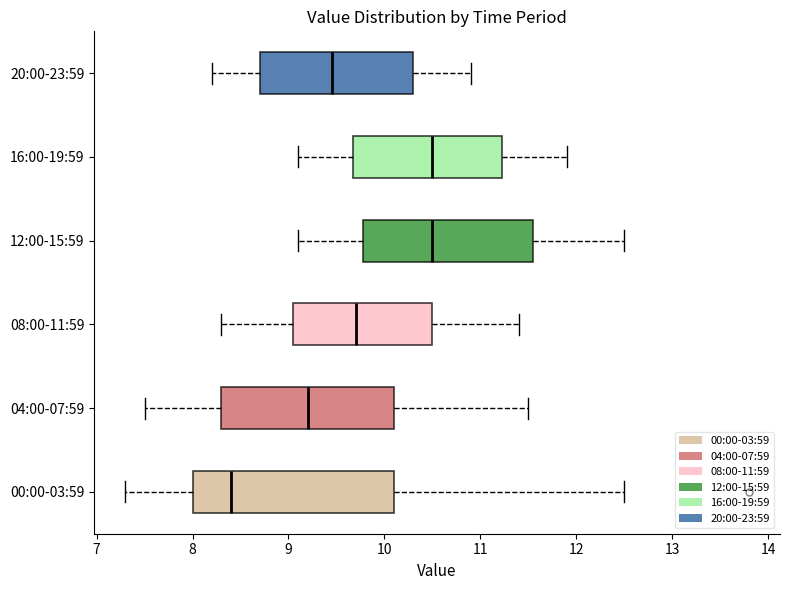

Reading bottom to top, transcribe this box plot: for each box, give where its median line is, the range the box spans, and where its two whiskers end, as read against the x-axis. The values are not printed on the chart, so give them approximately, as read against the axis.

00:00-03:59: median 8.4, box 8.0 to 10.1, whiskers 7.3 to 12.5
04:00-07:59: median 9.2, box 8.3 to 10.1, whiskers 7.5 to 11.5
08:00-11:59: median 9.7, box 9.1 to 10.5, whiskers 8.3 to 11.4
12:00-15:59: median 10.5, box 9.8 to 11.6, whiskers 9.1 to 12.5
16:00-19:59: median 10.5, box 9.7 to 11.2, whiskers 9.1 to 11.9
20:00-23:59: median 9.5, box 8.7 to 10.3, whiskers 8.2 to 10.9